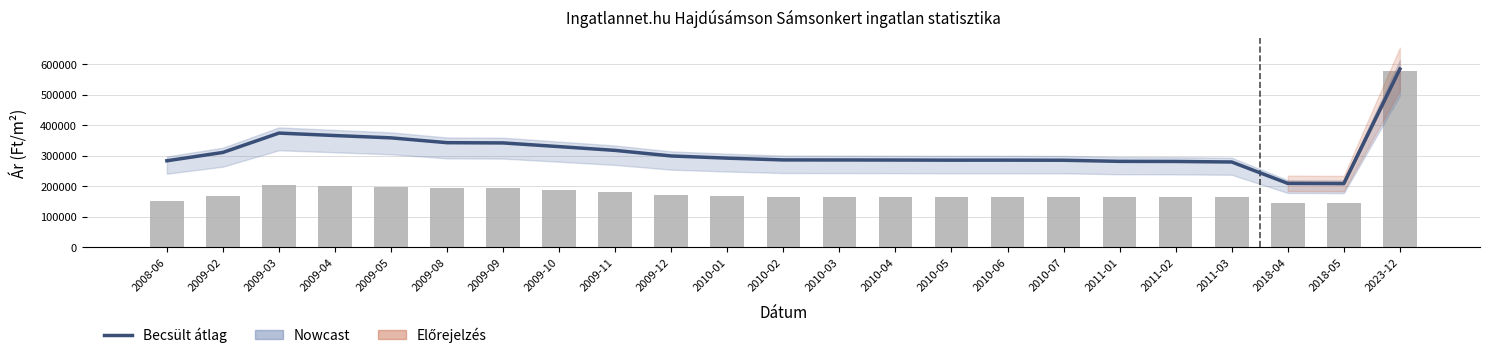

Reading left to right, extract all data points from this chart.

Átlagos négyzetméter ár: 151772	169208	204081	200680	197278	193877	193877	187074	180272	170068	166666	163265	163265	163265	163265	163265	163265	163265	163265	163265	146268	146268	575606
Szórás alsó határ: 283302	310598	373933	365935	358333	342527	341732	329645	317291	299072	291906	286114	285949	285702	285291	285373	285045	281405	281086	279344	209338	208797	583581